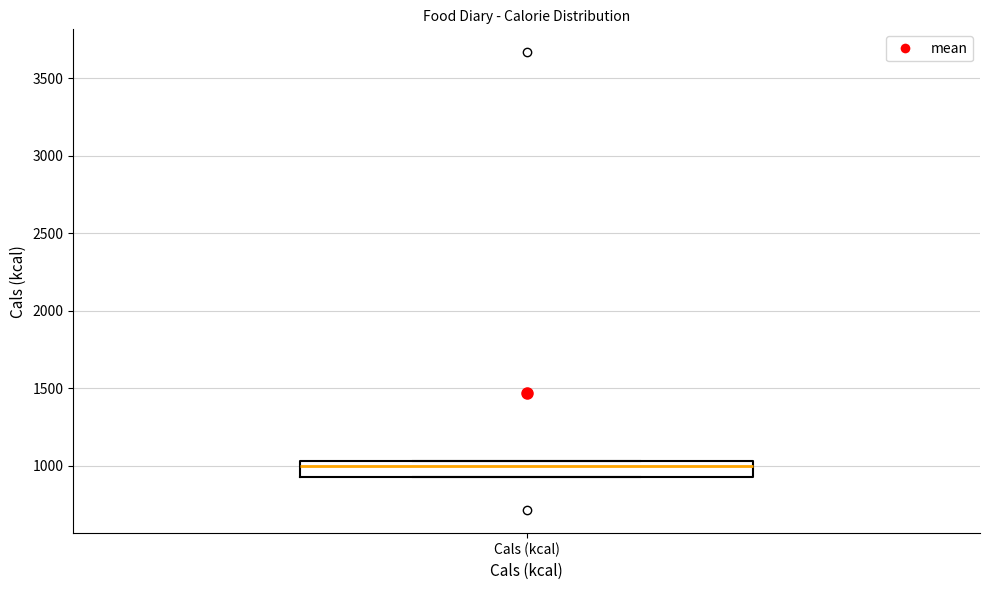

Transcribe this box plot: give where the median line is, the range the box spans, and where the two whiskers end, as read against the y-axis. The values are not printed on the chart, so give them approximately, as read against the axis.

median 1000, box 950 to 1050, whiskers 950 to 1050